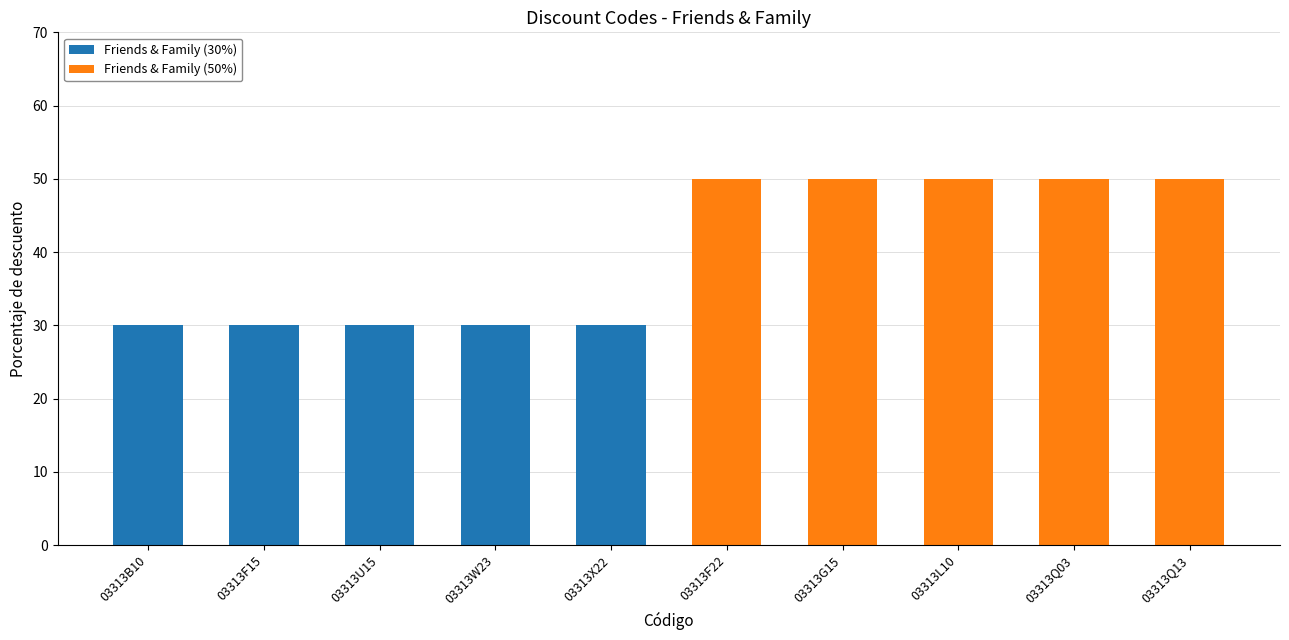

The Friends & Family (30%) series shows 0 at 03313G15. True or false?

True